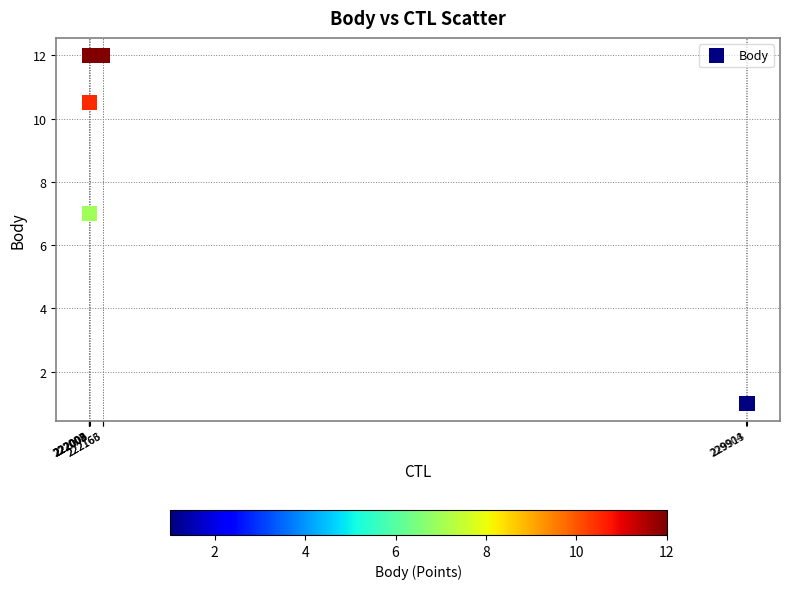

What Y value in the scatter plot is closest to 6?

7.0